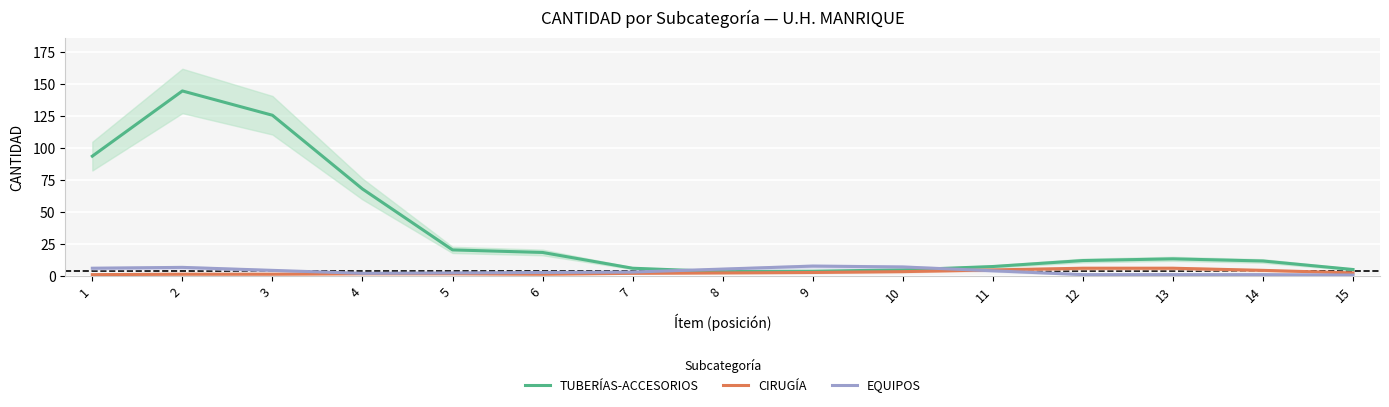

Does the chart display data point markers on the line(s)?

No